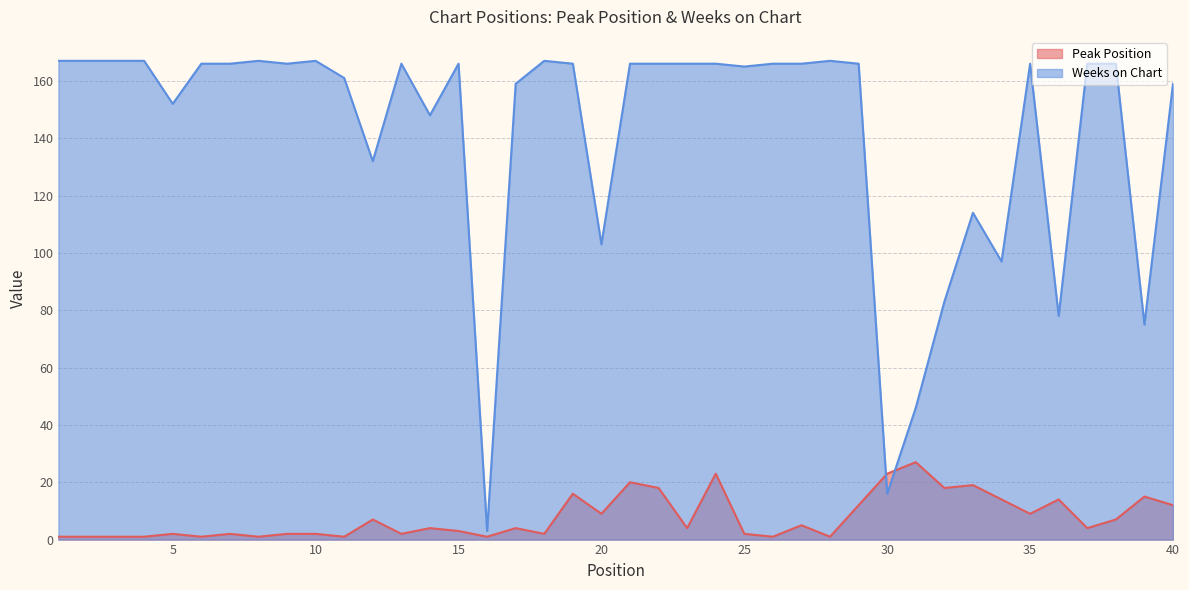

Rank the series by their maximum value, from highest to lowest.

Weeks on Chart, Peak Position